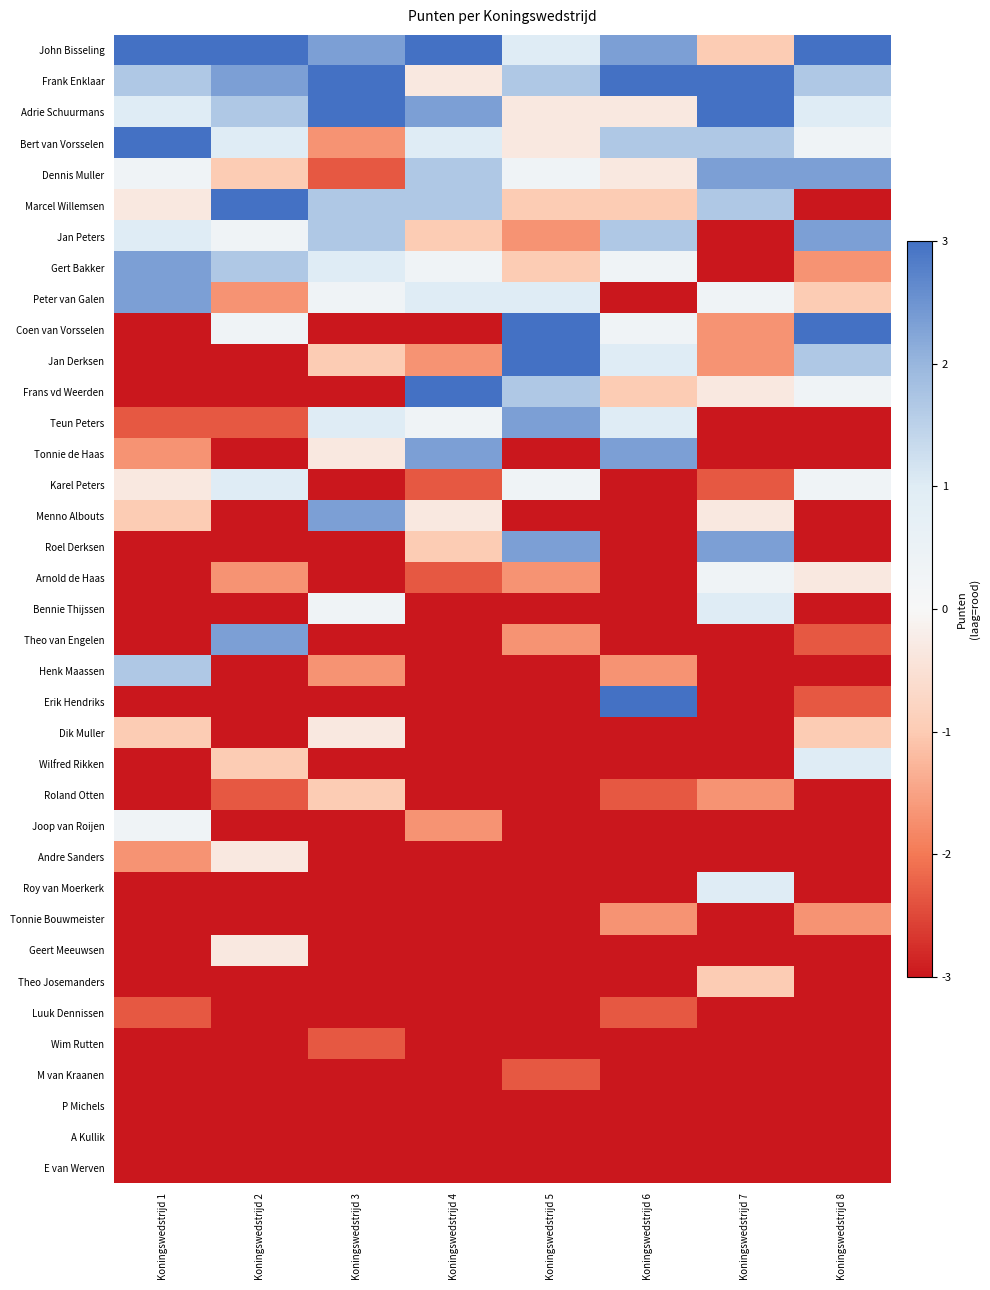

Reading left to right, extract all data points from this chart.

John Bisseling: Koningswedstrijd 1=3.0	Koningswedstrijd 2=3.0	Koningswedstrijd 3=2.3	Koningswedstrijd 4=3.0	Koningswedstrijd 5=1.0	Koningswedstrijd 6=2.3	Koningswedstrijd 7=-1.0	Koningswedstrijd 8=3.0
Frank Enklaar: Koningswedstrijd 1=1.7	Koningswedstrijd 2=2.3	Koningswedstrijd 3=3.0	Koningswedstrijd 4=-0.3	Koningswedstrijd 5=1.7	Koningswedstrijd 6=3.0	Koningswedstrijd 7=3.0	Koningswedstrijd 8=1.7
Adrie Schuurmans: Koningswedstrijd 1=1.0	Koningswedstrijd 2=1.7	Koningswedstrijd 3=3.0	Koningswedstrijd 4=2.3	Koningswedstrijd 5=-0.3	Koningswedstrijd 6=-0.3	Koningswedstrijd 7=3.0	Koningswedstrijd 8=1.0
Bert van Vorsselen: Koningswedstrijd 1=3.0	Koningswedstrijd 2=1.0	Koningswedstrijd 3=-1.7	Koningswedstrijd 4=1.0	Koningswedstrijd 5=-0.3	Koningswedstrijd 6=1.7	Koningswedstrijd 7=1.7	Koningswedstrijd 8=0.3
Dennis Muller: Koningswedstrijd 1=0.3	Koningswedstrijd 2=-1.0	Koningswedstrijd 3=-2.3	Koningswedstrijd 4=1.7	Koningswedstrijd 5=0.3	Koningswedstrijd 6=-0.3	Koningswedstrijd 7=2.3	Koningswedstrijd 8=2.3
Marcel Willemsen: Koningswedstrijd 1=-0.3	Koningswedstrijd 2=3.0	Koningswedstrijd 3=1.7	Koningswedstrijd 4=1.7	Koningswedstrijd 5=-1.0	Koningswedstrijd 6=-1.0	Koningswedstrijd 7=1.7	Koningswedstrijd 8=-3.0
Jan Peters: Koningswedstrijd 1=1.0	Koningswedstrijd 2=0.3	Koningswedstrijd 3=1.7	Koningswedstrijd 4=-1.0	Koningswedstrijd 5=-1.7	Koningswedstrijd 6=1.7	Koningswedstrijd 7=-3.0	Koningswedstrijd 8=2.3
Gert Bakker: Koningswedstrijd 1=2.3	Koningswedstrijd 2=1.7	Koningswedstrijd 3=1.0	Koningswedstrijd 4=0.3	Koningswedstrijd 5=-1.0	Koningswedstrijd 6=0.3	Koningswedstrijd 7=-3.0	Koningswedstrijd 8=-1.7
Peter van Galen: Koningswedstrijd 1=2.3	Koningswedstrijd 2=-1.7	Koningswedstrijd 3=0.3	Koningswedstrijd 4=1.0	Koningswedstrijd 5=1.0	Koningswedstrijd 6=-3.0	Koningswedstrijd 7=0.3	Koningswedstrijd 8=-1.0
Coen van Vorsselen: Koningswedstrijd 1=-3.0	Koningswedstrijd 2=0.3	Koningswedstrijd 3=-3.0	Koningswedstrijd 4=-3.0	Koningswedstrijd 5=3.0	Koningswedstrijd 6=0.3	Koningswedstrijd 7=-1.7	Koningswedstrijd 8=3.0
Jan Derksen: Koningswedstrijd 1=-3.0	Koningswedstrijd 2=-3.0	Koningswedstrijd 3=-1.0	Koningswedstrijd 4=-1.7	Koningswedstrijd 5=3.0	Koningswedstrijd 6=1.0	Koningswedstrijd 7=-1.7	Koningswedstrijd 8=1.7
Frans vd Weerden: Koningswedstrijd 1=-3.0	Koningswedstrijd 2=-3.0	Koningswedstrijd 3=-3.0	Koningswedstrijd 4=3.0	Koningswedstrijd 5=1.7	Koningswedstrijd 6=-1.0	Koningswedstrijd 7=-0.3	Koningswedstrijd 8=0.3
Teun Peters: Koningswedstrijd 1=-2.3	Koningswedstrijd 2=-2.3	Koningswedstrijd 3=1.0	Koningswedstrijd 4=0.3	Koningswedstrijd 5=2.3	Koningswedstrijd 6=1.0	Koningswedstrijd 7=-3.0	Koningswedstrijd 8=-3.0
Tonnie de Haas: Koningswedstrijd 1=-1.7	Koningswedstrijd 2=-3.0	Koningswedstrijd 3=-0.3	Koningswedstrijd 4=2.3	Koningswedstrijd 5=-3.0	Koningswedstrijd 6=2.3	Koningswedstrijd 7=-3.0	Koningswedstrijd 8=-3.0
Karel Peters: Koningswedstrijd 1=-0.3	Koningswedstrijd 2=1.0	Koningswedstrijd 3=-3.0	Koningswedstrijd 4=-2.3	Koningswedstrijd 5=0.3	Koningswedstrijd 6=-3.0	Koningswedstrijd 7=-2.3	Koningswedstrijd 8=0.3
Menno Albouts: Koningswedstrijd 1=-1.0	Koningswedstrijd 2=-3.0	Koningswedstrijd 3=2.3	Koningswedstrijd 4=-0.3	Koningswedstrijd 5=-3.0	Koningswedstrijd 6=-3.0	Koningswedstrijd 7=-0.3	Koningswedstrijd 8=-3.0
Roel Derksen: Koningswedstrijd 1=-3.0	Koningswedstrijd 2=-3.0	Koningswedstrijd 3=-3.0	Koningswedstrijd 4=-1.0	Koningswedstrijd 5=2.3	Koningswedstrijd 6=-3.0	Koningswedstrijd 7=2.3	Koningswedstrijd 8=-3.0
Arnold de Haas: Koningswedstrijd 1=-3.0	Koningswedstrijd 2=-1.7	Koningswedstrijd 3=-3.0	Koningswedstrijd 4=-2.3	Koningswedstrijd 5=-1.7	Koningswedstrijd 6=-3.0	Koningswedstrijd 7=0.3	Koningswedstrijd 8=-0.3
Bennie Thijssen: Koningswedstrijd 1=-3.0	Koningswedstrijd 2=-3.0	Koningswedstrijd 3=0.3	Koningswedstrijd 4=-3.0	Koningswedstrijd 5=-3.0	Koningswedstrijd 6=-3.0	Koningswedstrijd 7=1.0	Koningswedstrijd 8=-3.0
Theo van Engelen: Koningswedstrijd 1=-3.0	Koningswedstrijd 2=2.3	Koningswedstrijd 3=-3.0	Koningswedstrijd 4=-3.0	Koningswedstrijd 5=-1.7	Koningswedstrijd 6=-3.0	Koningswedstrijd 7=-3.0	Koningswedstrijd 8=-2.3
Henk Maassen: Koningswedstrijd 1=1.7	Koningswedstrijd 2=-3.0	Koningswedstrijd 3=-1.7	Koningswedstrijd 4=-3.0	Koningswedstrijd 5=-3.0	Koningswedstrijd 6=-1.7	Koningswedstrijd 7=-3.0	Koningswedstrijd 8=-3.0
Erik Hendriks: Koningswedstrijd 1=-3.0	Koningswedstrijd 2=-3.0	Koningswedstrijd 3=-3.0	Koningswedstrijd 4=-3.0	Koningswedstrijd 5=-3.0	Koningswedstrijd 6=3.0	Koningswedstrijd 7=-3.0	Koningswedstrijd 8=-2.3
Dik Muller: Koningswedstrijd 1=-1.0	Koningswedstrijd 2=-3.0	Koningswedstrijd 3=-0.3	Koningswedstrijd 4=-3.0	Koningswedstrijd 5=-3.0	Koningswedstrijd 6=-3.0	Koningswedstrijd 7=-3.0	Koningswedstrijd 8=-1.0
Wilfred Rikken: Koningswedstrijd 1=-3.0	Koningswedstrijd 2=-1.0	Koningswedstrijd 3=-3.0	Koningswedstrijd 4=-3.0	Koningswedstrijd 5=-3.0	Koningswedstrijd 6=-3.0	Koningswedstrijd 7=-3.0	Koningswedstrijd 8=1.0
Roland Otten: Koningswedstrijd 1=-3.0	Koningswedstrijd 2=-2.3	Koningswedstrijd 3=-1.0	Koningswedstrijd 4=-3.0	Koningswedstrijd 5=-3.0	Koningswedstrijd 6=-2.3	Koningswedstrijd 7=-1.7	Koningswedstrijd 8=-3.0
Joop van Roijen: Koningswedstrijd 1=0.3	Koningswedstrijd 2=-3.0	Koningswedstrijd 3=-3.0	Koningswedstrijd 4=-1.7	Koningswedstrijd 5=-3.0	Koningswedstrijd 6=-3.0	Koningswedstrijd 7=-3.0	Koningswedstrijd 8=-3.0
Andre Sanders: Koningswedstrijd 1=-1.7	Koningswedstrijd 2=-0.3	Koningswedstrijd 3=-3.0	Koningswedstrijd 4=-3.0	Koningswedstrijd 5=-3.0	Koningswedstrijd 6=-3.0	Koningswedstrijd 7=-3.0	Koningswedstrijd 8=-3.0
Roy van Moerkerk: Koningswedstrijd 1=-3.0	Koningswedstrijd 2=-3.0	Koningswedstrijd 3=-3.0	Koningswedstrijd 4=-3.0	Koningswedstrijd 5=-3.0	Koningswedstrijd 6=-3.0	Koningswedstrijd 7=1.0	Koningswedstrijd 8=-3.0
Tonnie Bouwmeister: Koningswedstrijd 1=-3.0	Koningswedstrijd 2=-3.0	Koningswedstrijd 3=-3.0	Koningswedstrijd 4=-3.0	Koningswedstrijd 5=-3.0	Koningswedstrijd 6=-1.7	Koningswedstrijd 7=-3.0	Koningswedstrijd 8=-1.7
Geert Meeuwsen: Koningswedstrijd 1=-3.0	Koningswedstrijd 2=-0.3	Koningswedstrijd 3=-3.0	Koningswedstrijd 4=-3.0	Koningswedstrijd 5=-3.0	Koningswedstrijd 6=-3.0	Koningswedstrijd 7=-3.0	Koningswedstrijd 8=-3.0
Theo Josemanders: Koningswedstrijd 1=-3.0	Koningswedstrijd 2=-3.0	Koningswedstrijd 3=-3.0	Koningswedstrijd 4=-3.0	Koningswedstrijd 5=-3.0	Koningswedstrijd 6=-3.0	Koningswedstrijd 7=-1.0	Koningswedstrijd 8=-3.0
Luuk Dennissen: Koningswedstrijd 1=-2.3	Koningswedstrijd 2=-3.0	Koningswedstrijd 3=-3.0	Koningswedstrijd 4=-3.0	Koningswedstrijd 5=-3.0	Koningswedstrijd 6=-2.3	Koningswedstrijd 7=-3.0	Koningswedstrijd 8=-3.0
Wim Rutten: Koningswedstrijd 1=-3.0	Koningswedstrijd 2=-3.0	Koningswedstrijd 3=-2.3	Koningswedstrijd 4=-3.0	Koningswedstrijd 5=-3.0	Koningswedstrijd 6=-3.0	Koningswedstrijd 7=-3.0	Koningswedstrijd 8=-3.0
M van Kraanen: Koningswedstrijd 1=-3.0	Koningswedstrijd 2=-3.0	Koningswedstrijd 3=-3.0	Koningswedstrijd 4=-3.0	Koningswedstrijd 5=-2.3	Koningswedstrijd 6=-3.0	Koningswedstrijd 7=-3.0	Koningswedstrijd 8=-3.0
P Michels: Koningswedstrijd 1=-3.0	Koningswedstrijd 2=-3.0	Koningswedstrijd 3=-3.0	Koningswedstrijd 4=-3.0	Koningswedstrijd 5=-3.0	Koningswedstrijd 6=-3.0	Koningswedstrijd 7=-3.0	Koningswedstrijd 8=-3.0
A Kullik: Koningswedstrijd 1=-3.0	Koningswedstrijd 2=-3.0	Koningswedstrijd 3=-3.0	Koningswedstrijd 4=-3.0	Koningswedstrijd 5=-3.0	Koningswedstrijd 6=-3.0	Koningswedstrijd 7=-3.0	Koningswedstrijd 8=-3.0
E van Werven: Koningswedstrijd 1=-3.0	Koningswedstrijd 2=-3.0	Koningswedstrijd 3=-3.0	Koningswedstrijd 4=-3.0	Koningswedstrijd 5=-3.0	Koningswedstrijd 6=-3.0	Koningswedstrijd 7=-3.0	Koningswedstrijd 8=-3.0